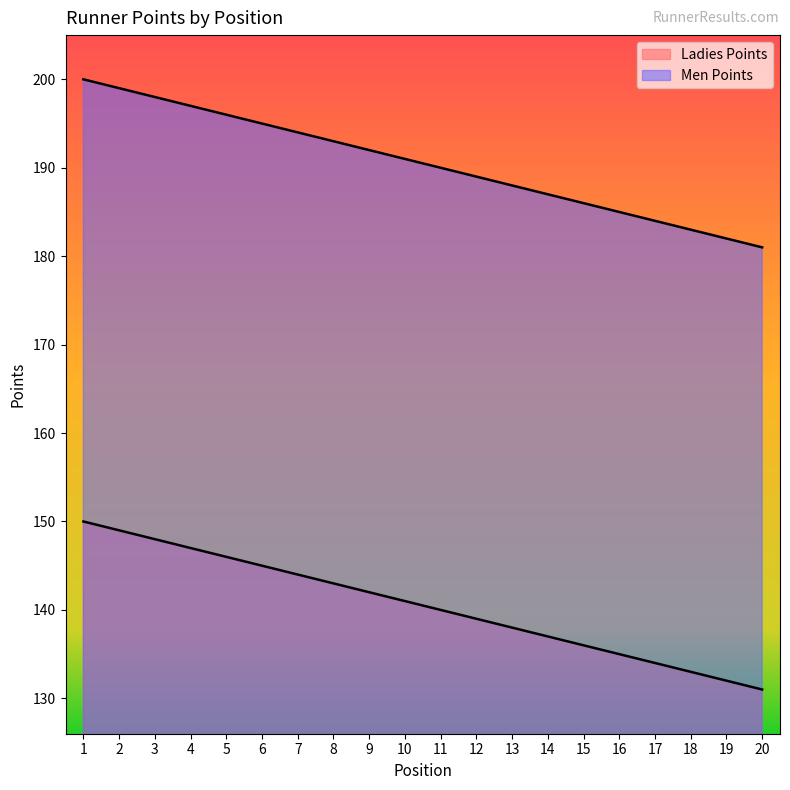

Reading left to right, transcribe all the data shown in this chart.

Ladies Points: 150	149	148	147	146	145	144	143	142	141	140	139	138	137	136	135	134	133	132	131
Men Points: 200	199	198	197	196	195	194	193	192	191	190	189	188	187	186	185	184	183	182	181